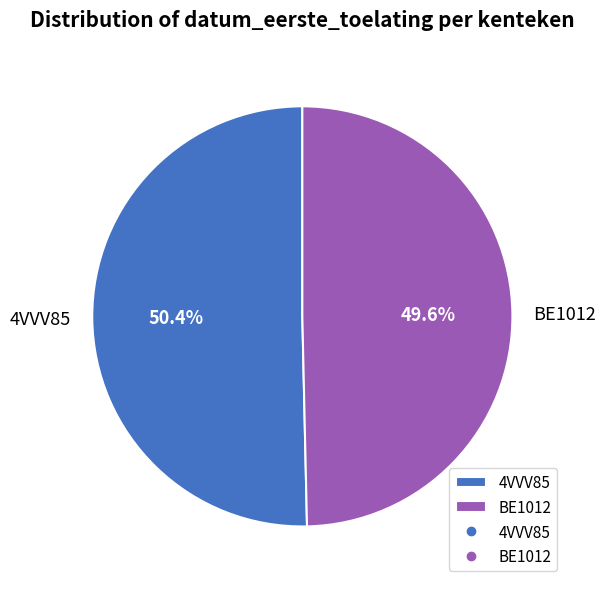

What is the total percentage of BE1012 and 4VVV85?

100.0%